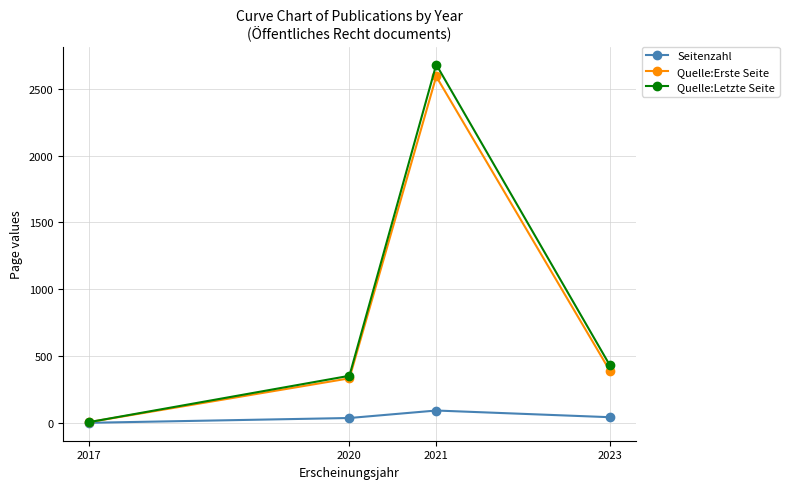

What is the total value across all series at 2021?

5367